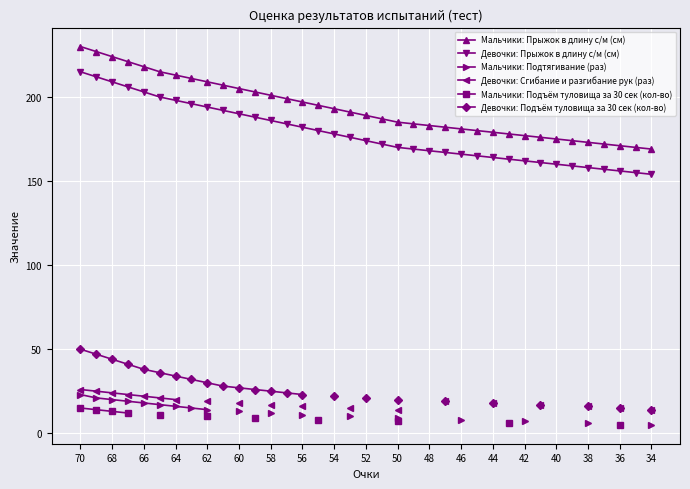

Read the Девочки: Прыжок в длину с/м (см) value at 42.

162